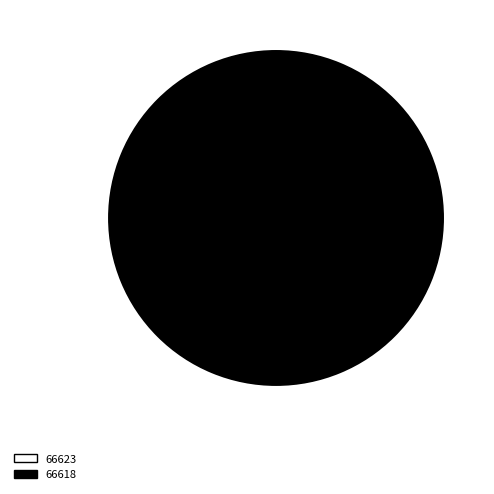

Count the number of slices in the pie.

2